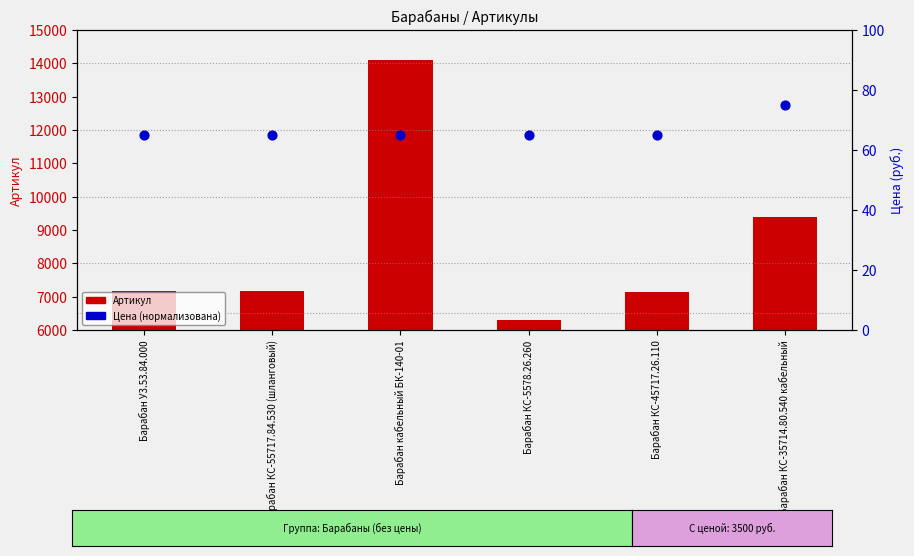

Which series has the largest Y range (max minus min)?

Артикул